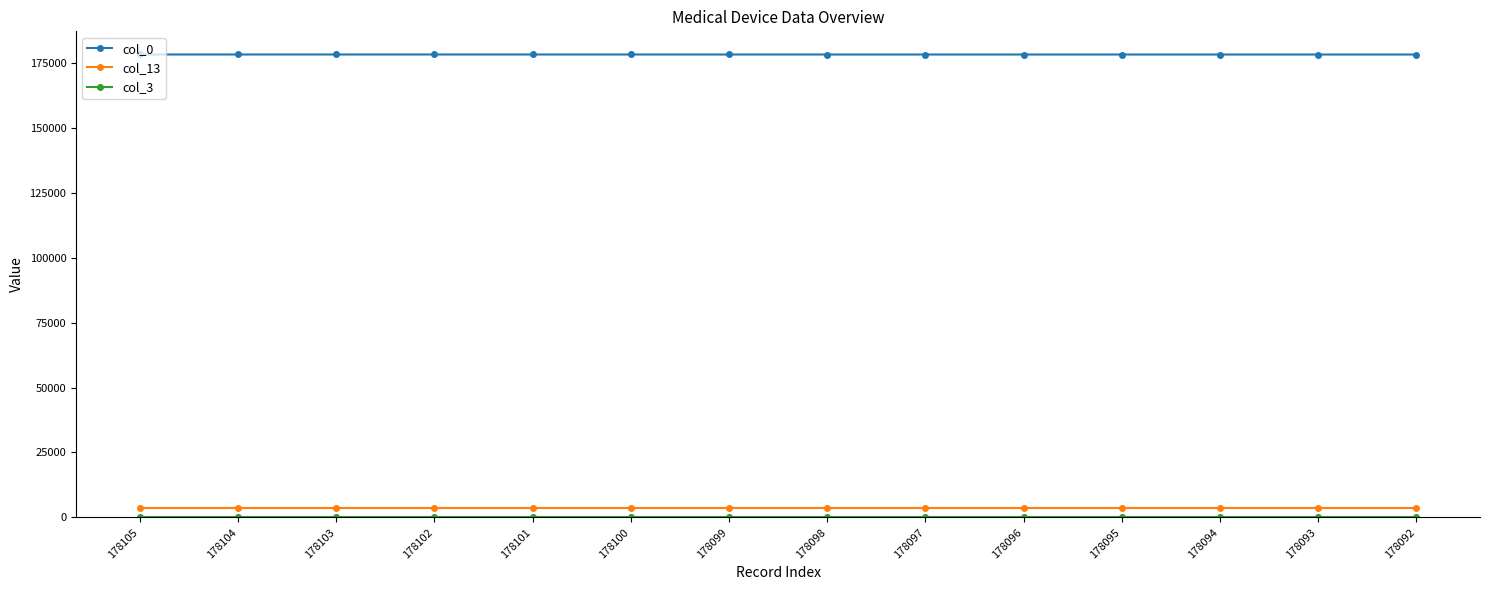

True or false: col_0 and col_13 cross at least once.

False